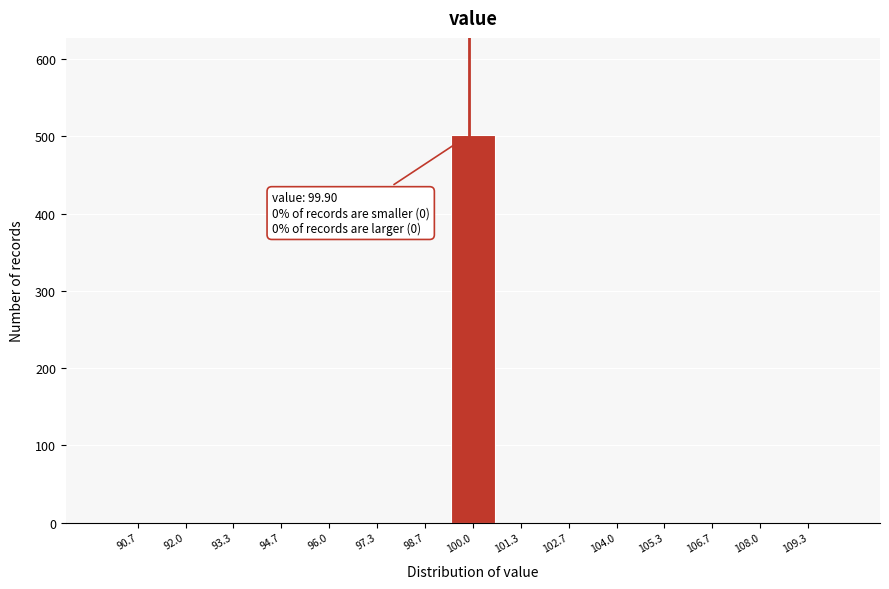

Over which range of the x-axis is the bar tallest?

99.4 to 100.6